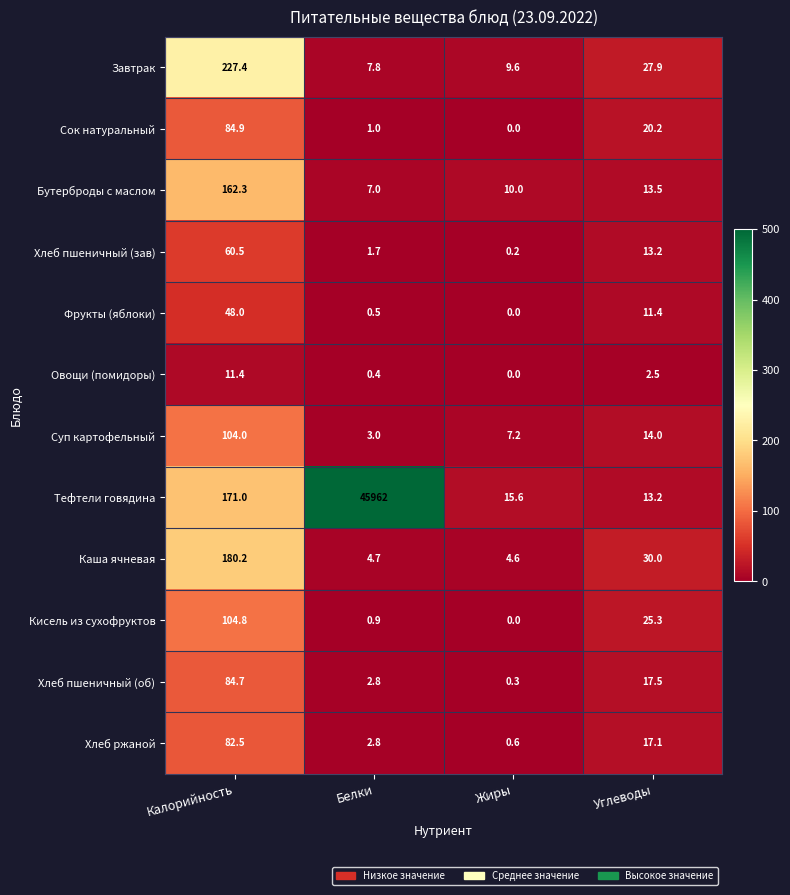

Which label corresponds to the largest value in the chart?

Белки